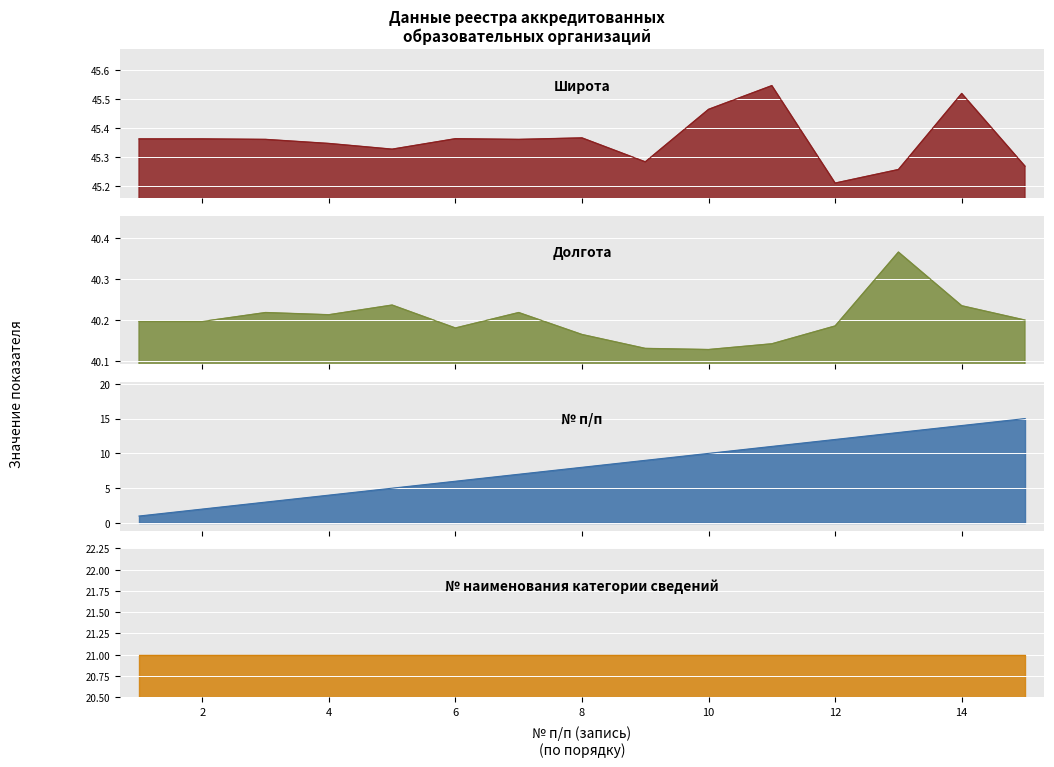

True or false: № п/п and Широта intersect in this chart.

False